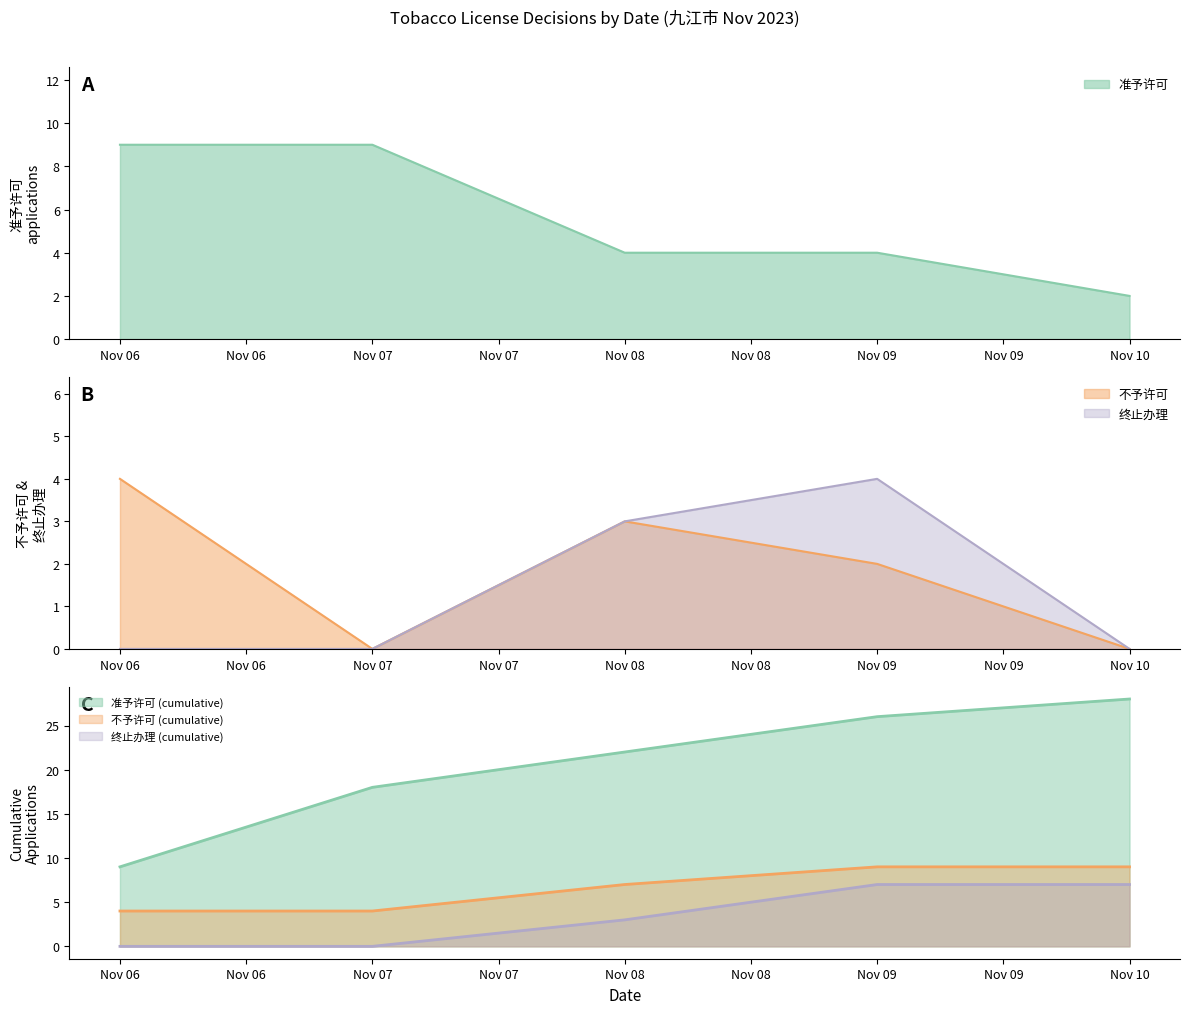

Is the value of 终止办理 at Nov 07 greater than the value of 不予许可 at Nov 07?

No